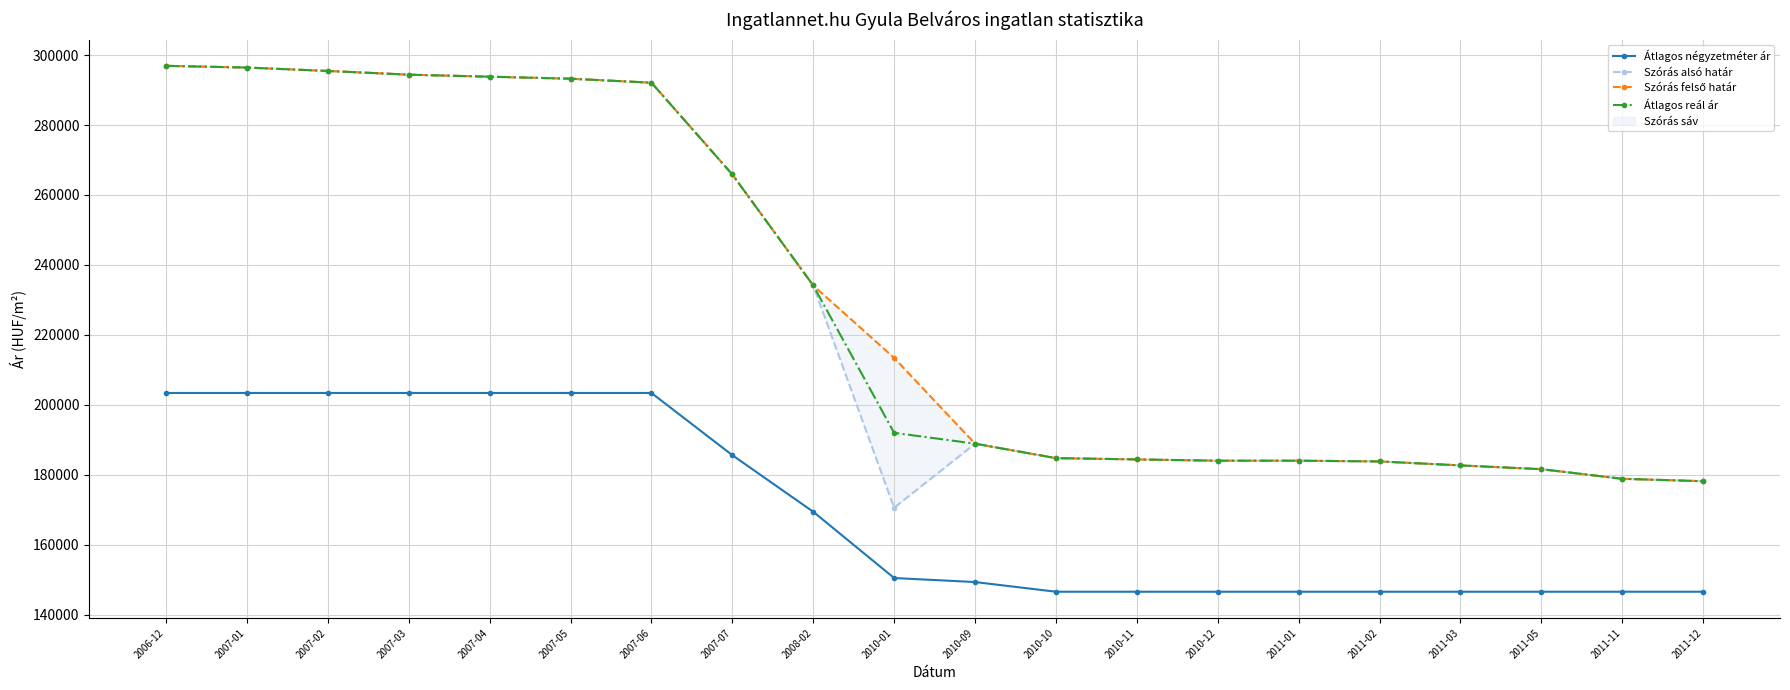

At how many categories does at least one series exceed 189173?

10